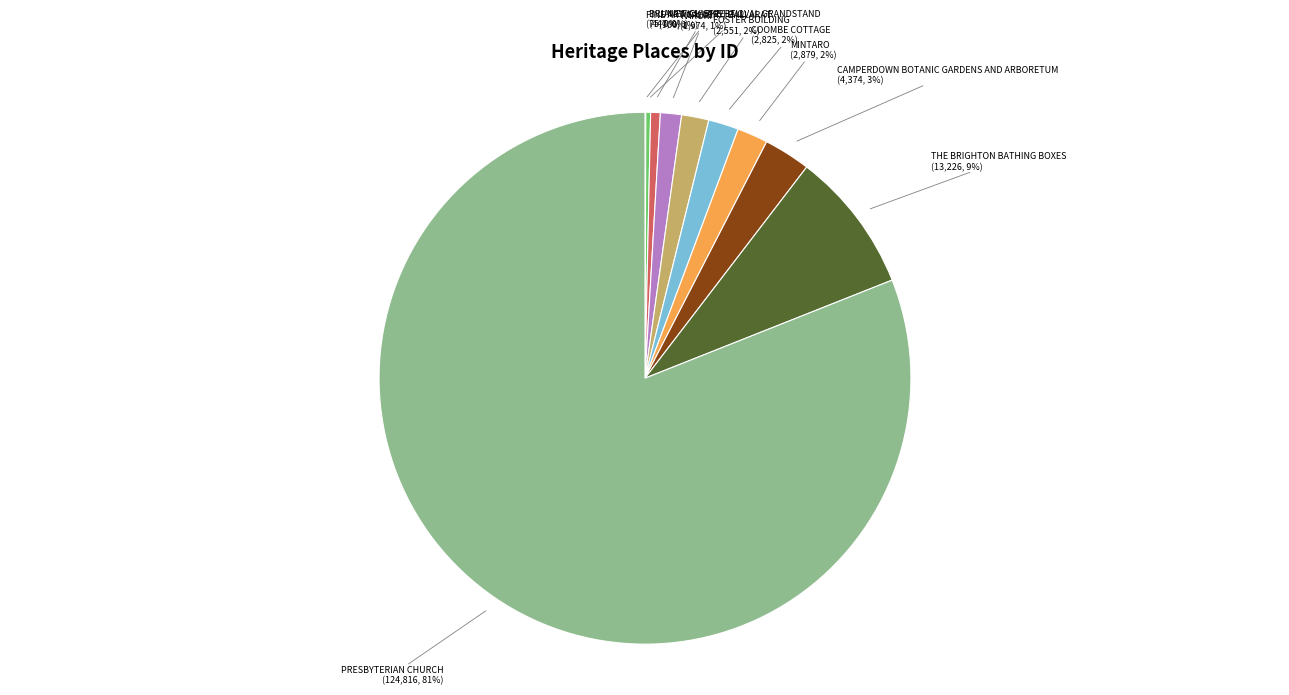

Is there a majority slice in this chart?

Yes